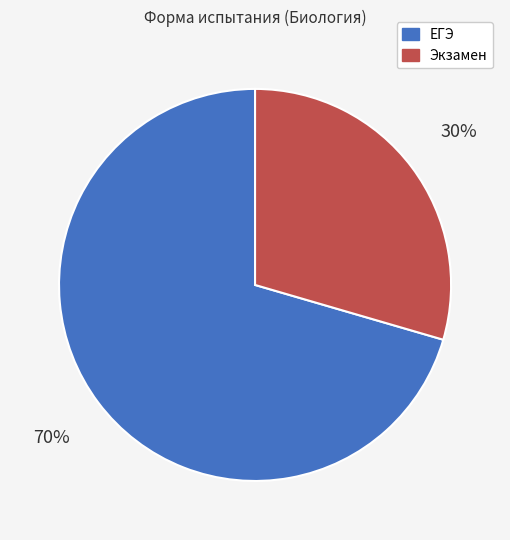

Is it true that Экзамен is 30% of the pie?

True